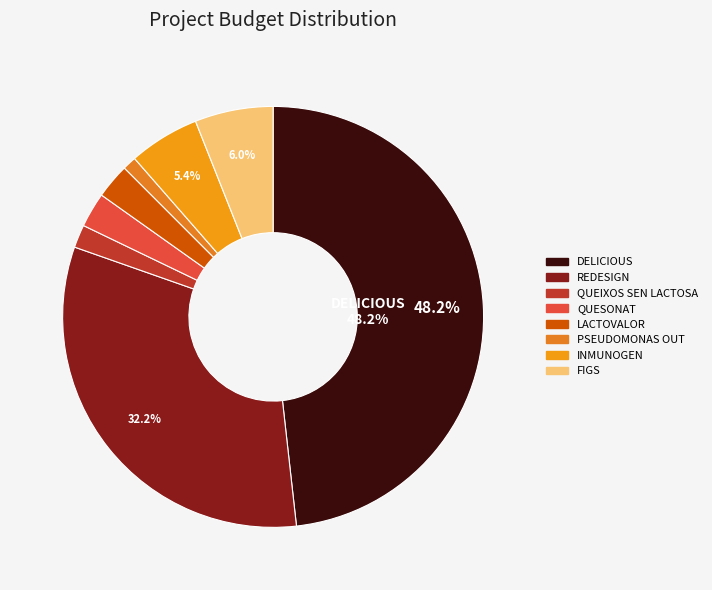

What is the change in value from LACTOVALOR to PSEUDOMONAS OUT?

-151381